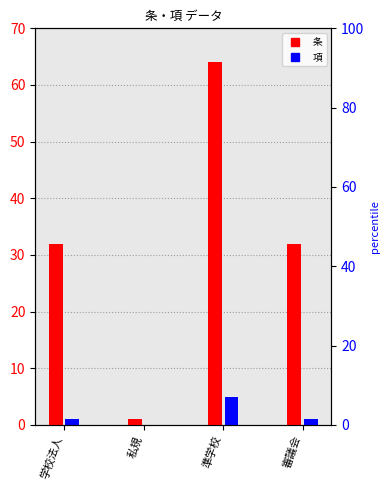

Rank the series at 学校法人 from highest to lowest value.

条, 項